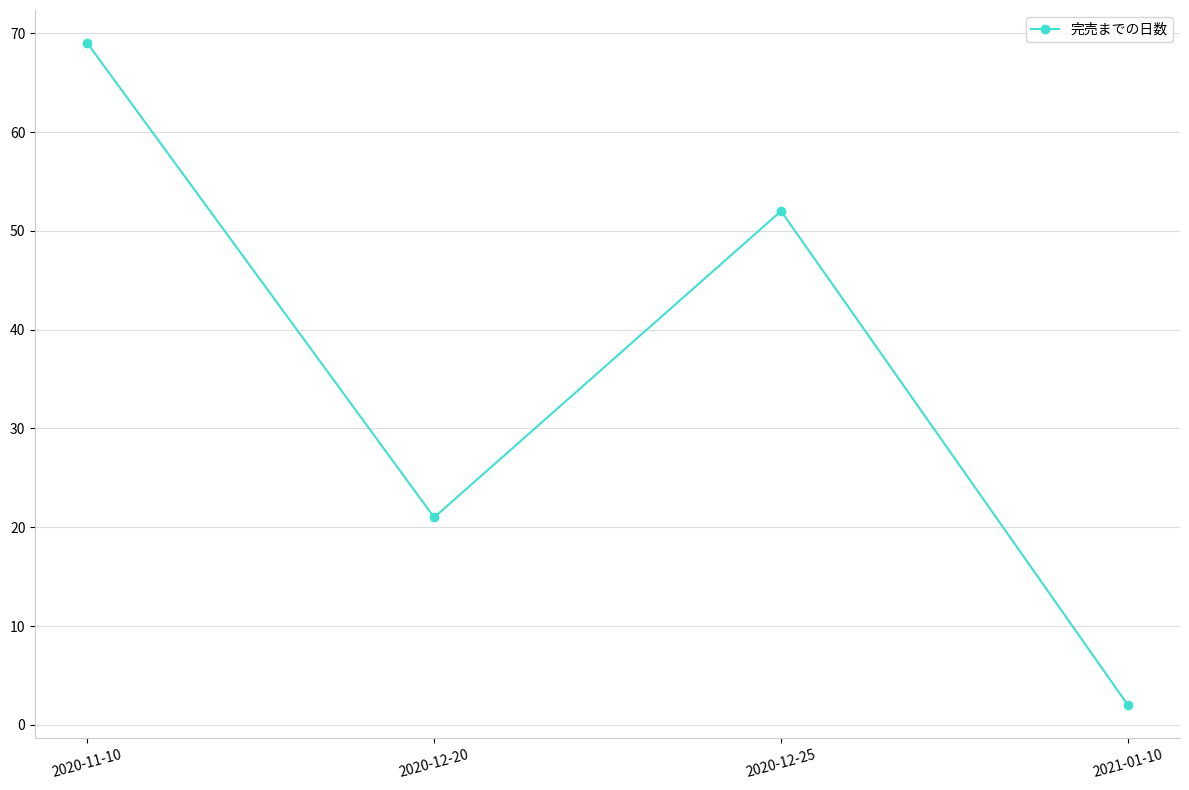

What is the ratio of the value at 2020-12-25 to the value at 2021-01-10?

26.0